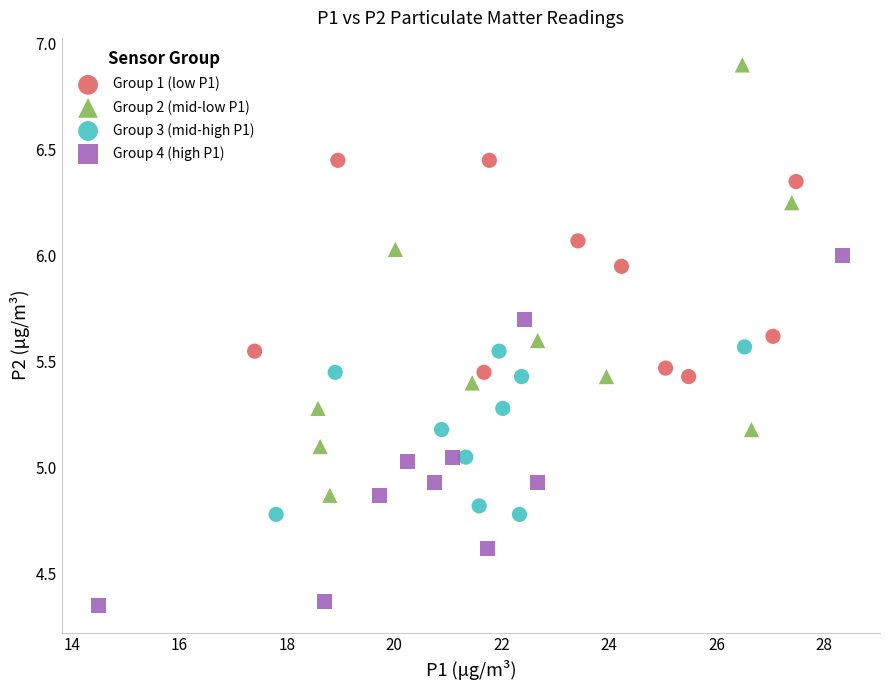

Which series has the largest Y range (max minus min)?

Group 2 (mid-low P1)